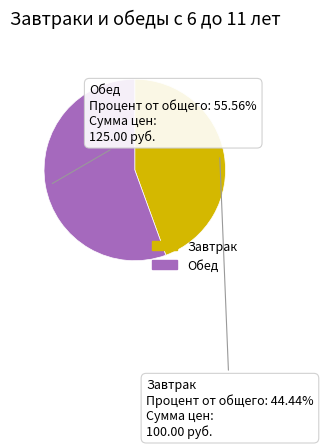

Is there any slice that represents more than half of the pie?

Yes